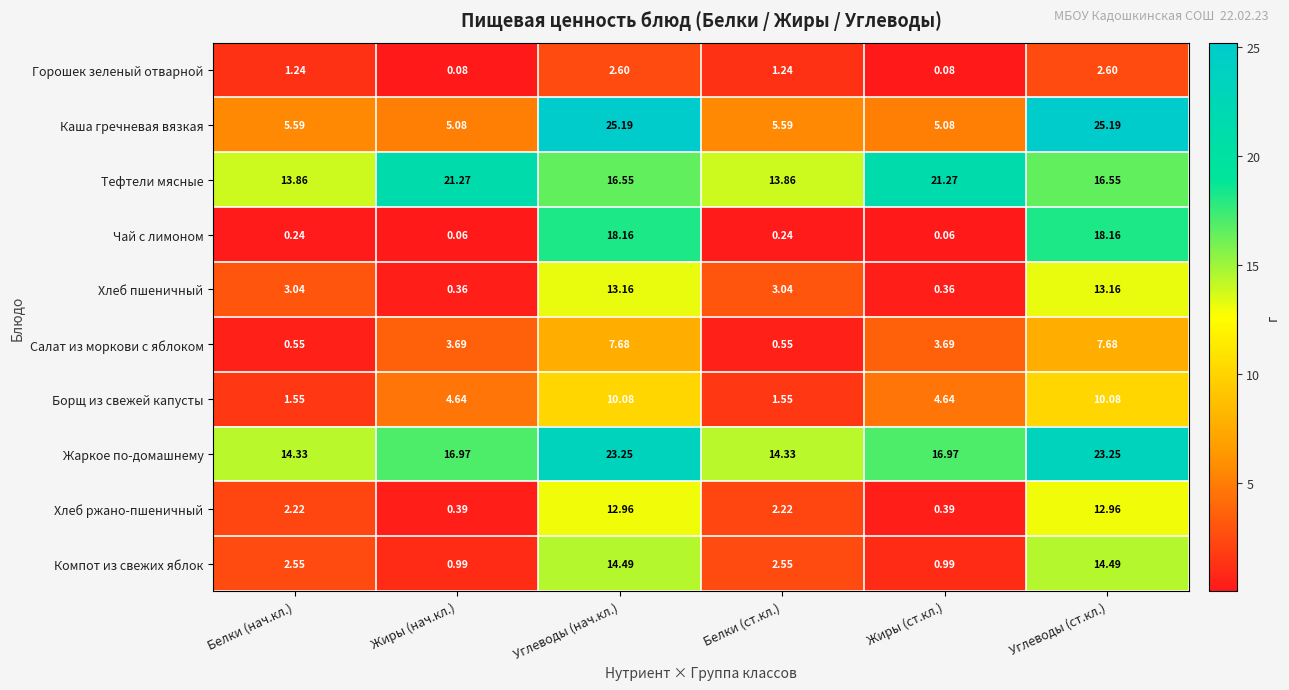

At which label does Тефтели мясные first exceed 16?

Жиры (нач.кл.)